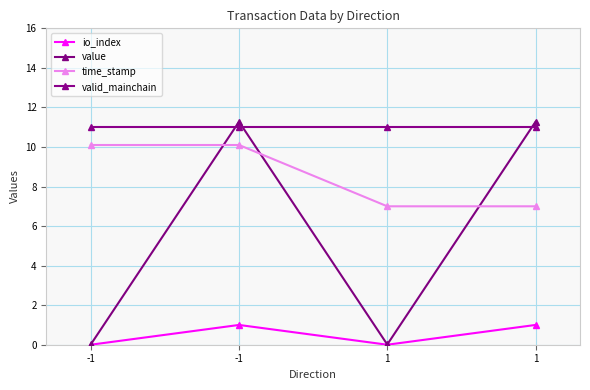

Which category has the highest value in the io_index series?

-1